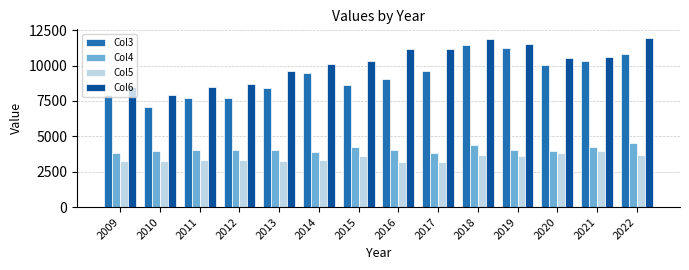

What is the spread (max minus min) of values at 2009?

5207